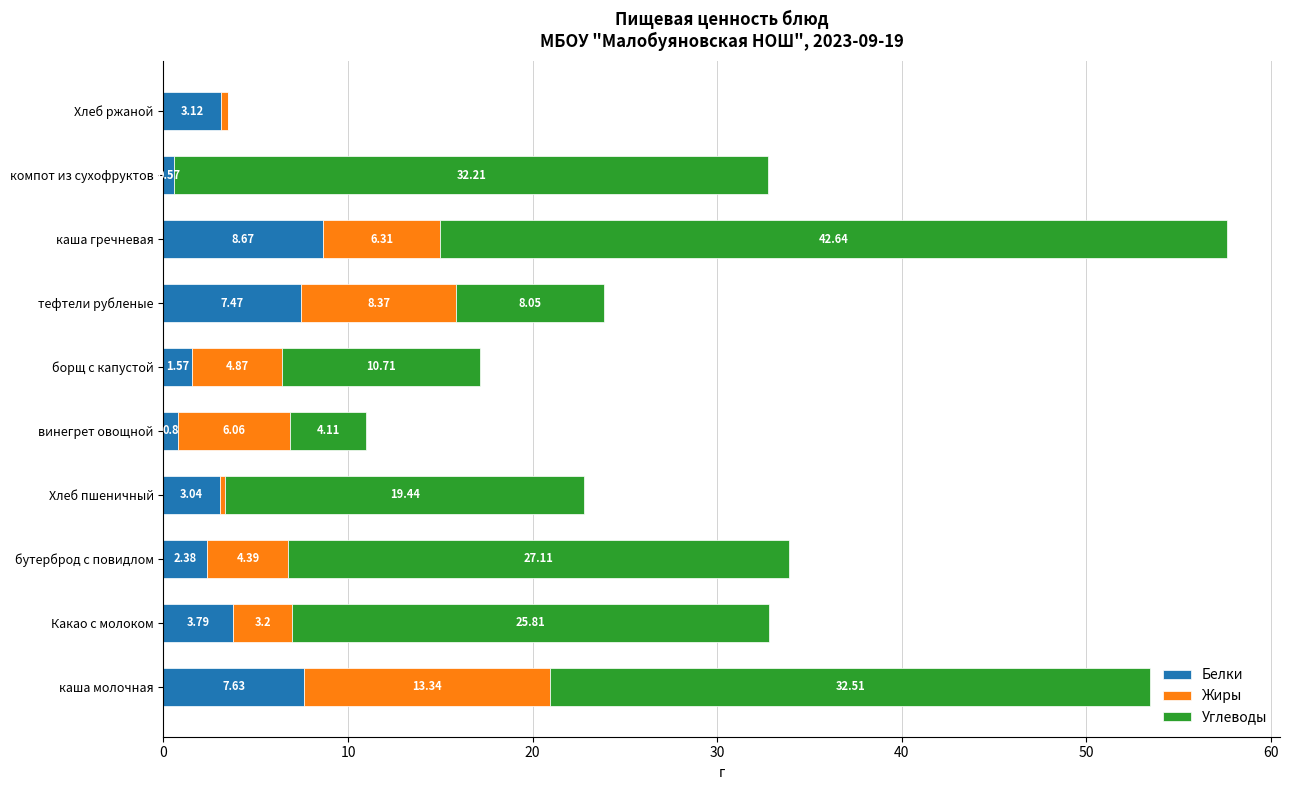

Which category has the highest value in the Белки series?

каша гречневая